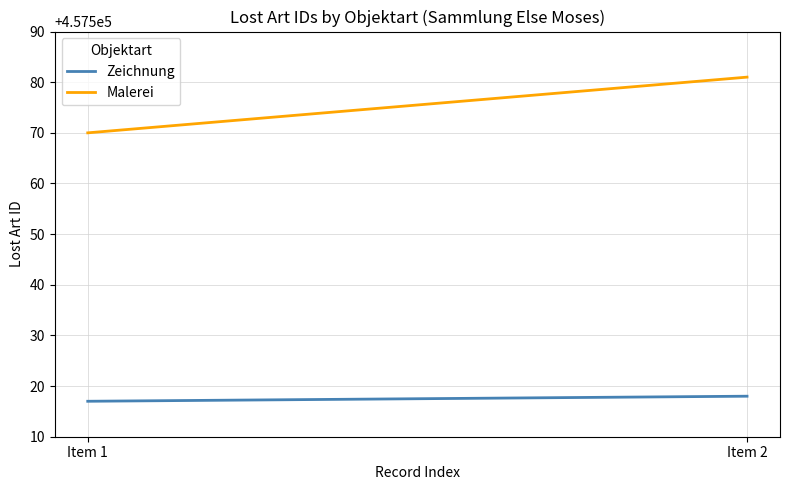

List the labels in order of Zeichnung value, largest first.

Item 2, Item 1